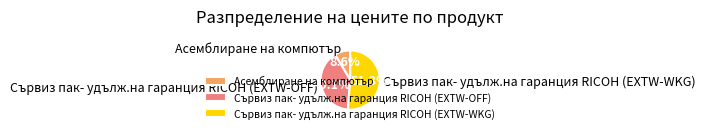

To the nearest percent, what is the difference between the largest and smallest slice percentages?

43%